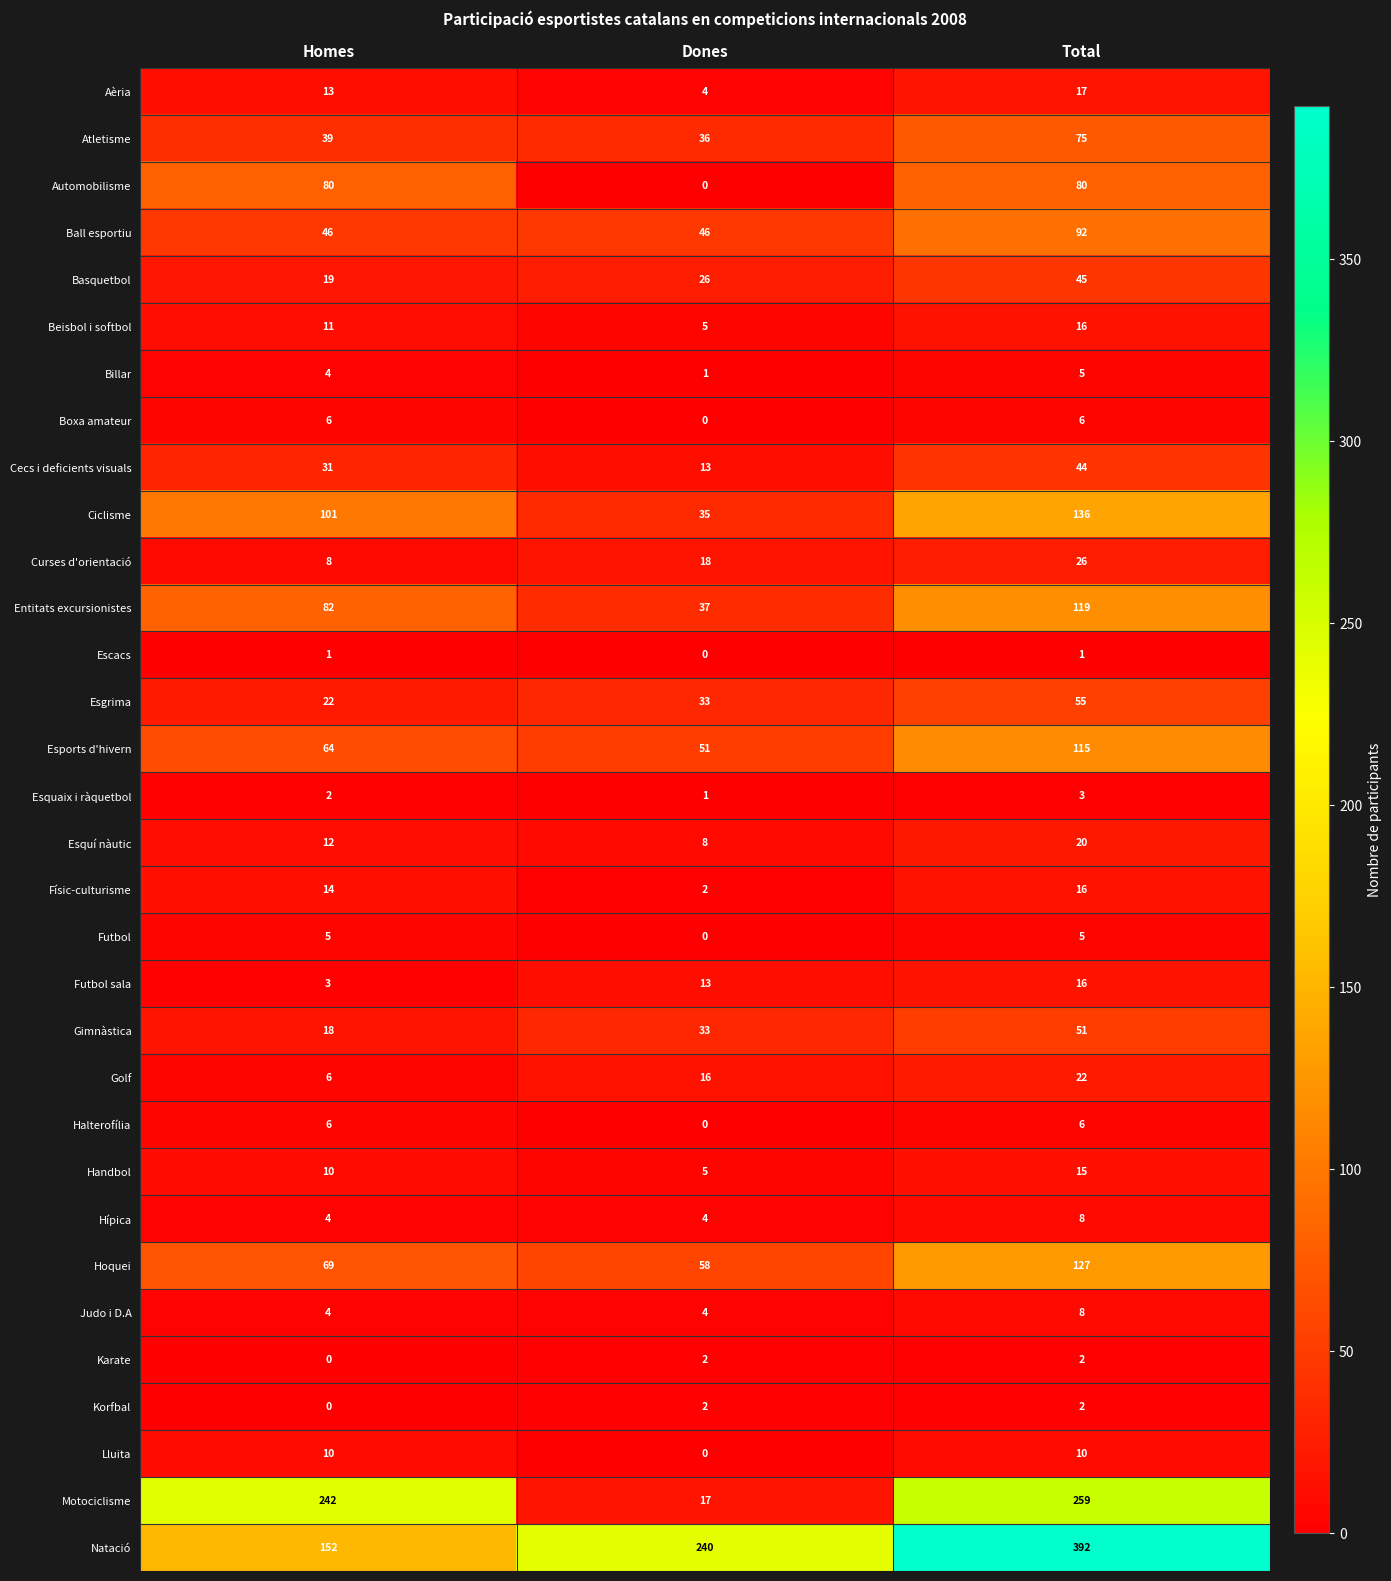

Count the Handbol values in the range 5 to 15.

3